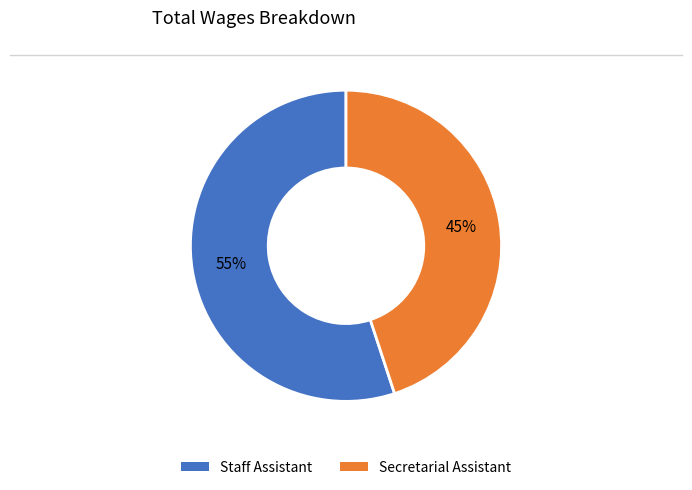

Rank the categories by value from lowest to highest.

Secretarial Assistant, Staff Assistant